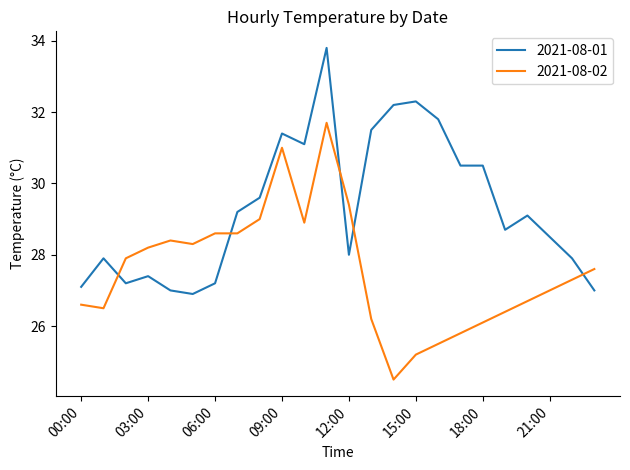

Which series has the largest total across all categories?

2021-08-01